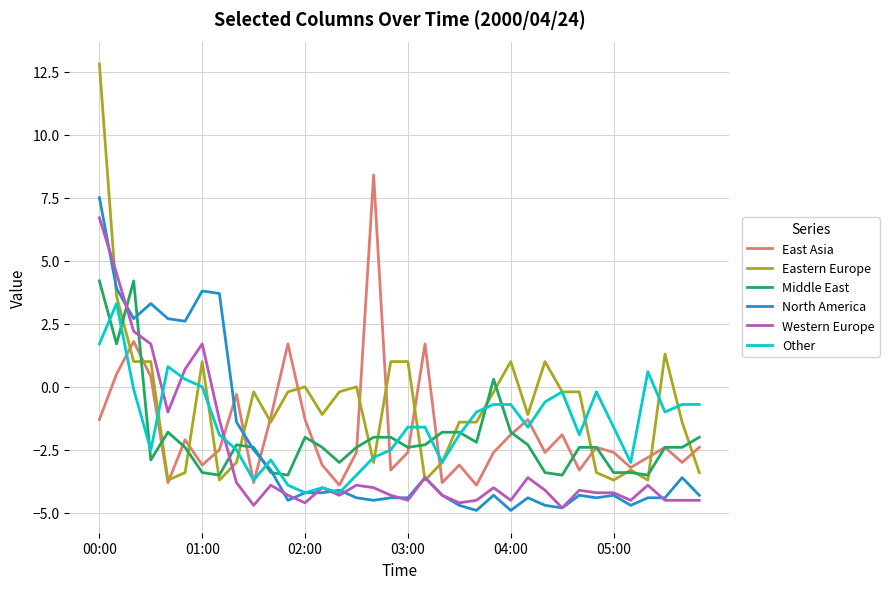

Rank the series by their maximum value, from lowest to highest.

Other, Middle East, Western Europe, North America, East Asia, Eastern Europe